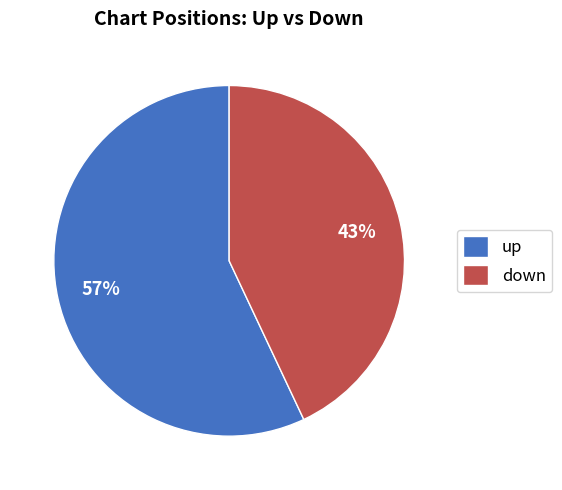

Which category has the biggest portion of the pie?

up